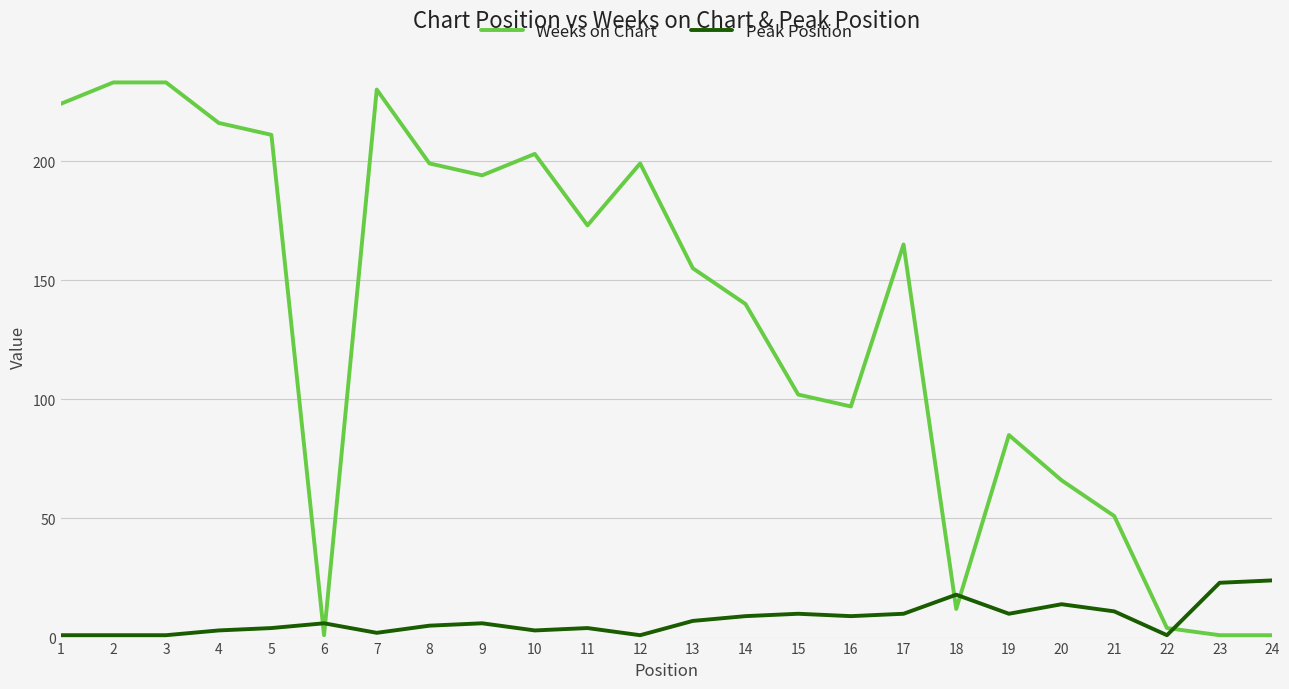

List the series in order of their overall mean, highest first.

Weeks on Chart, Peak Position